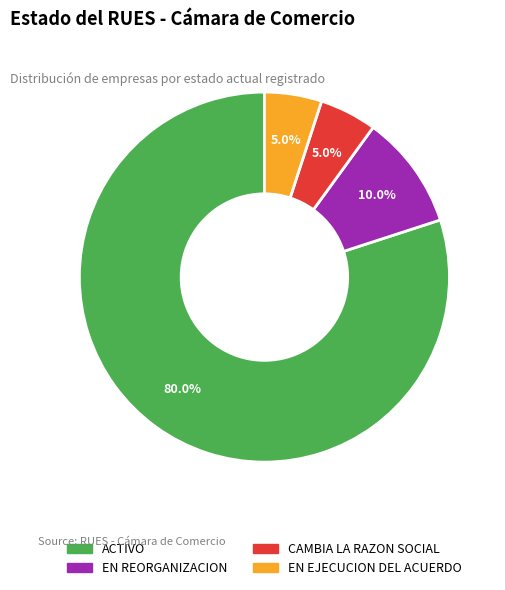

What is the ratio of the value at EN REORGANIZACION to the value at CAMBIA LA RAZON SOCIAL?

2.0